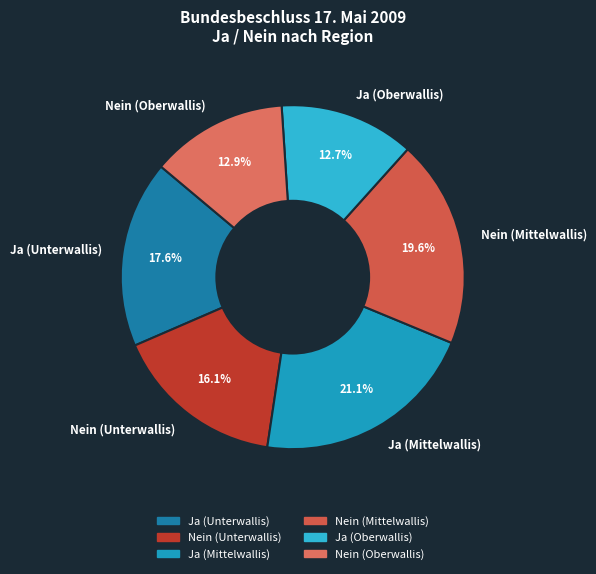

True or false: Ja (Mittelwallis) accounts for 14% of the total.

False